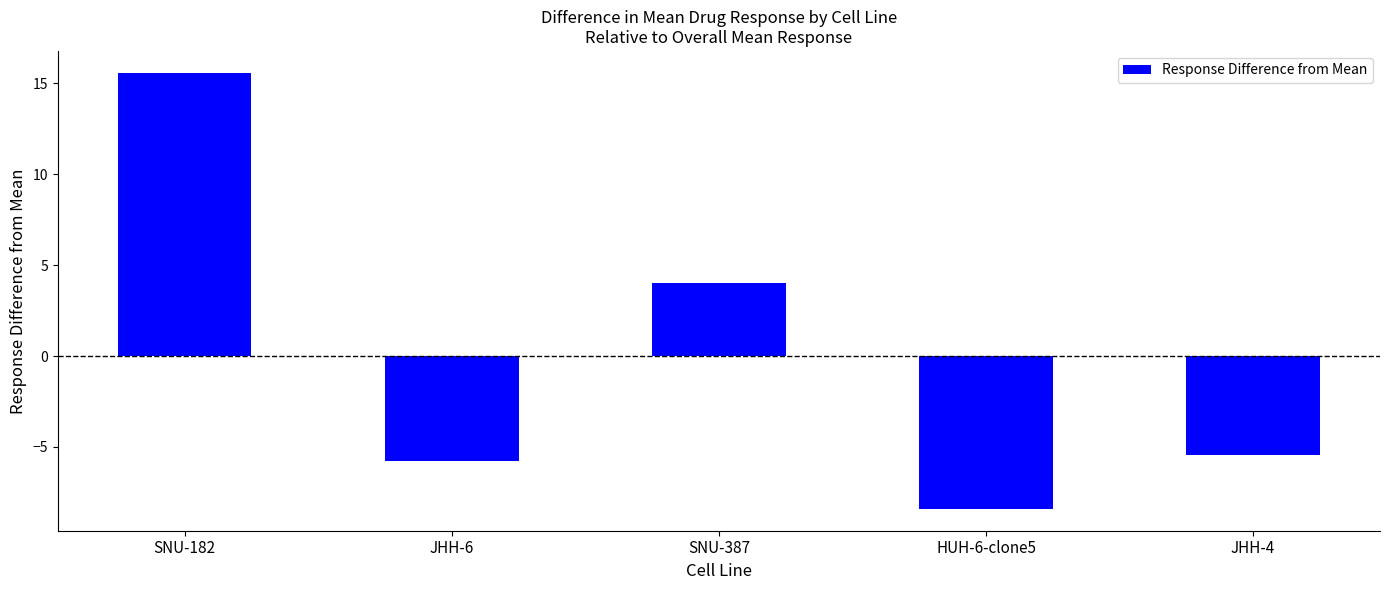

How many positive values are there?

2